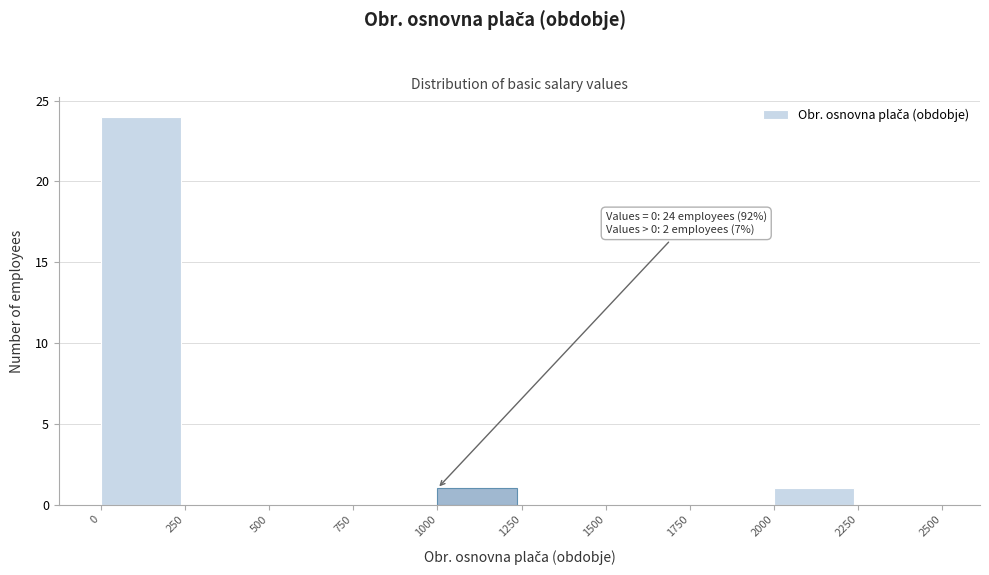

Over which range of the x-axis is the bar tallest?

0 to 250